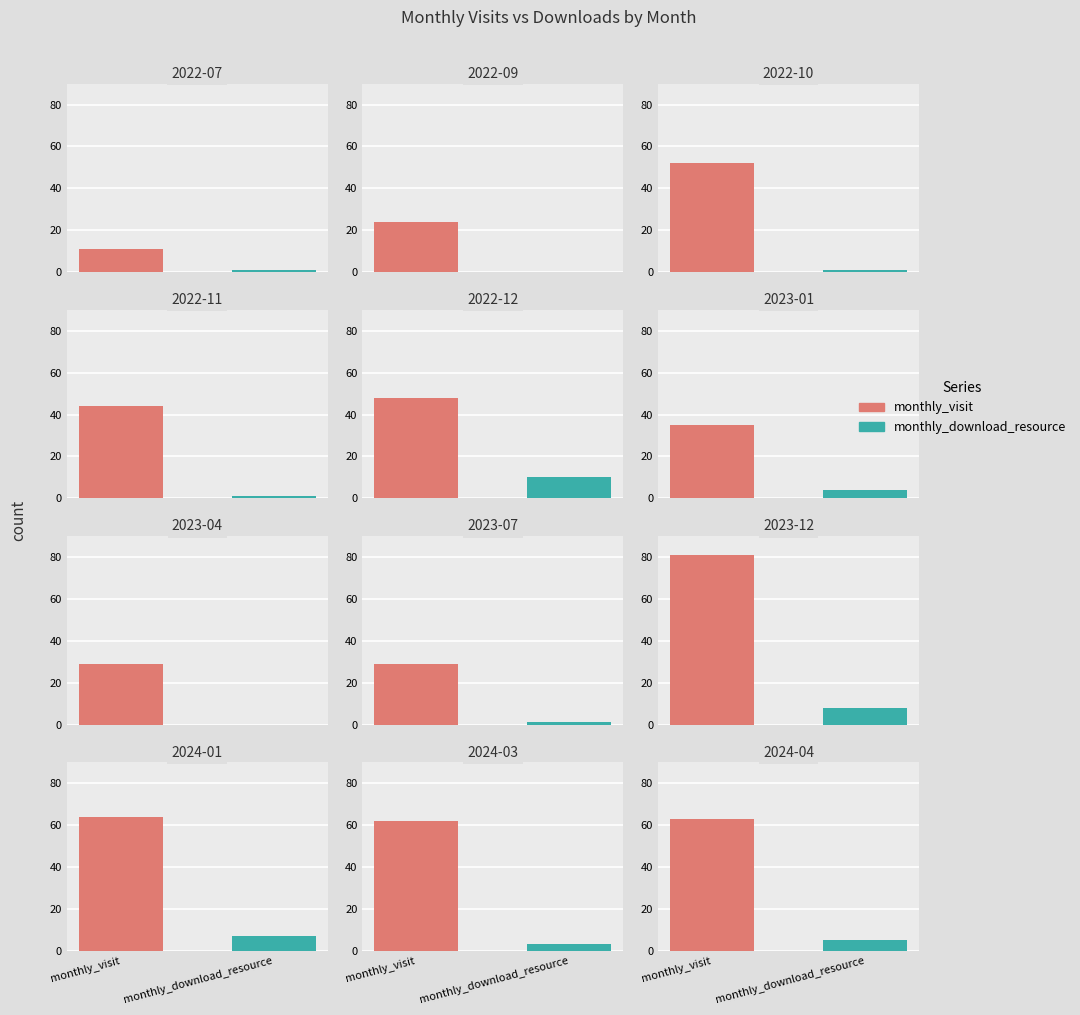

Is it true that monthly_download_resource equals 2 at 2023-03?

False